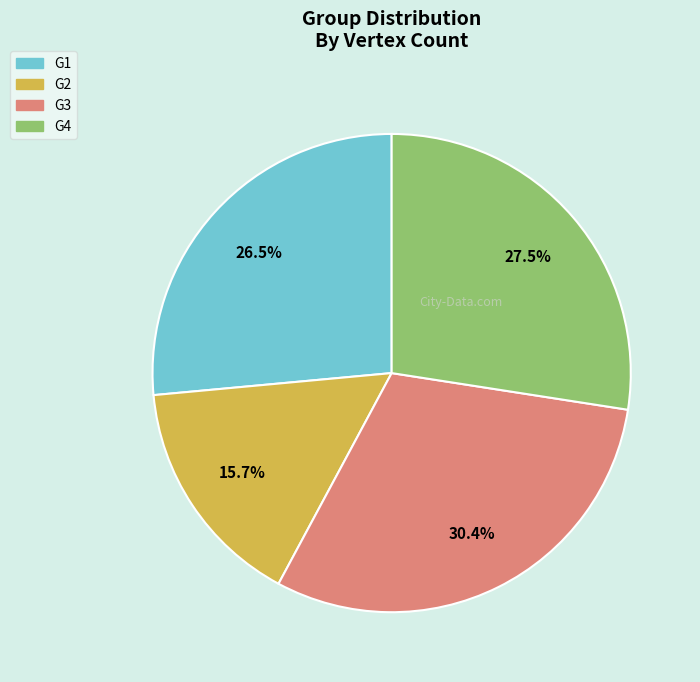

Which has a higher value, G4 or G1?

G4